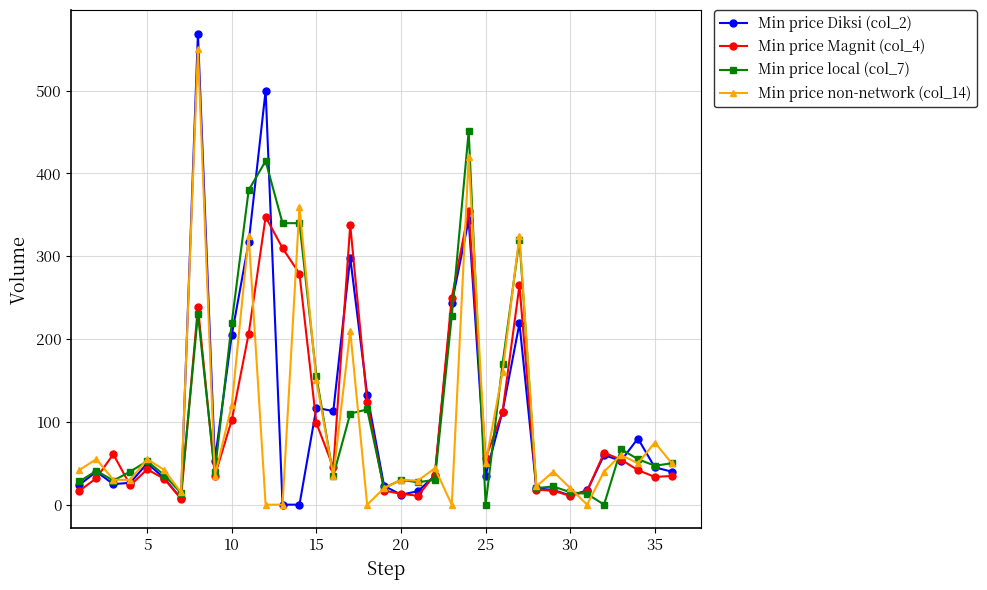

Which series has the largest range (max minus min)?

Min price Diksi (col_2)